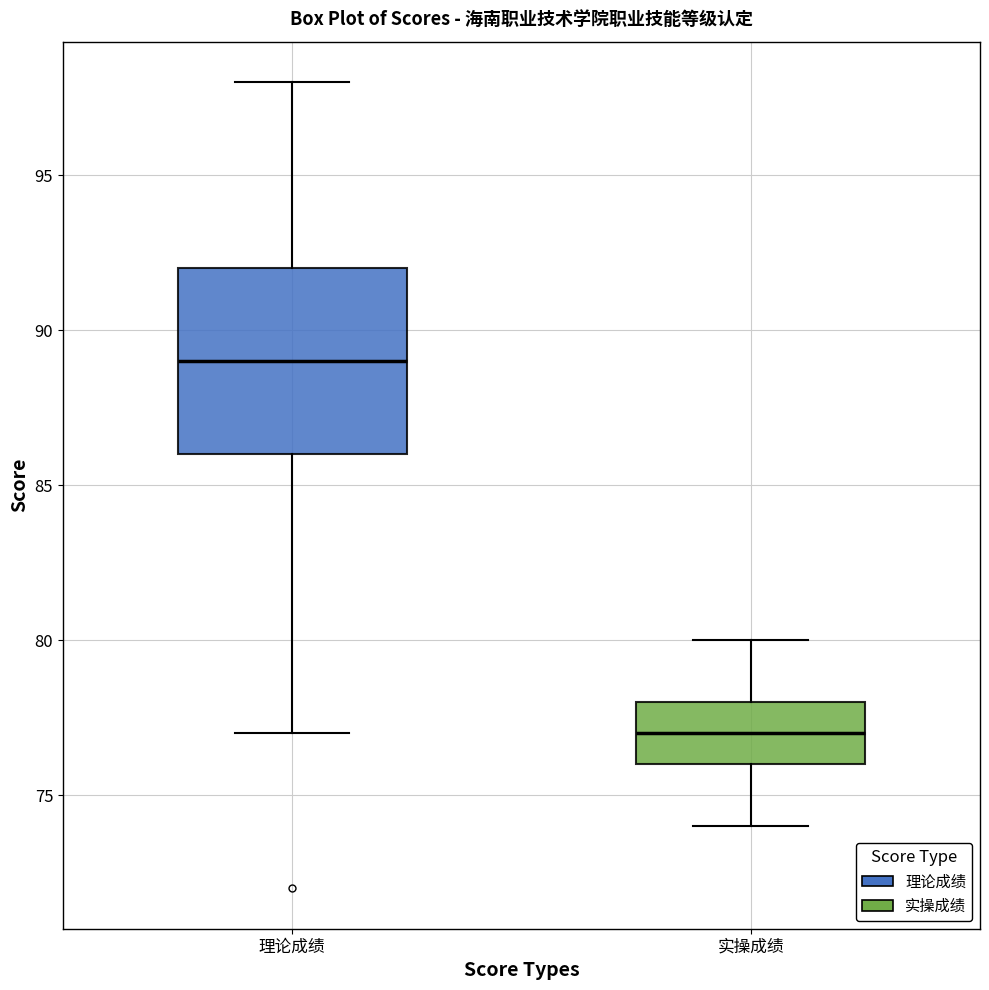

Reading left to right, read every box against the y-axis: the position of its median line, the range the box covers, and the ends of its whiskers. The values are not printed on the chart, so give them approximately, as read against the axis.

理论成绩: median 89, box 86 to 92, whiskers 77 to 98
实操成绩: median 77, box 76 to 78, whiskers 74 to 80